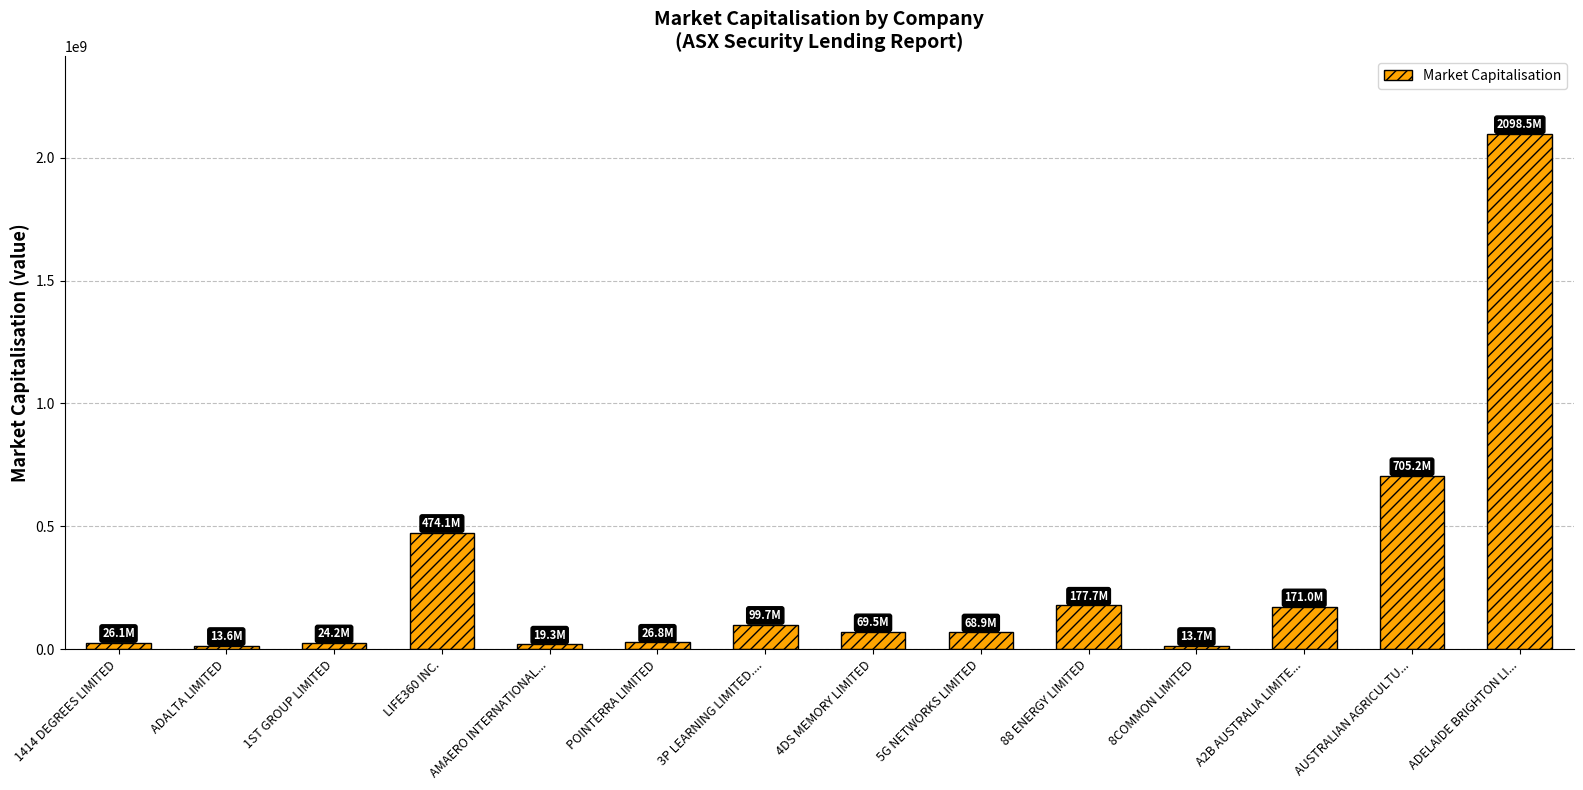

Which has a higher value, AUSTRALIAN AGRICULTU... or 1ST GROUP LIMITED?

AUSTRALIAN AGRICULTU...